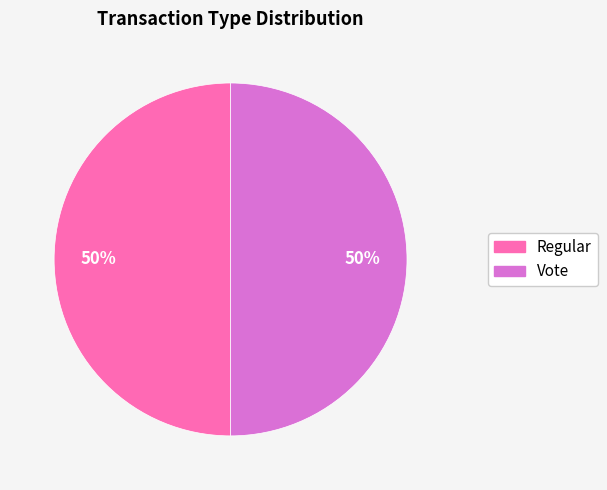

Combined, do Regular and Vote account for over 50%?

Yes